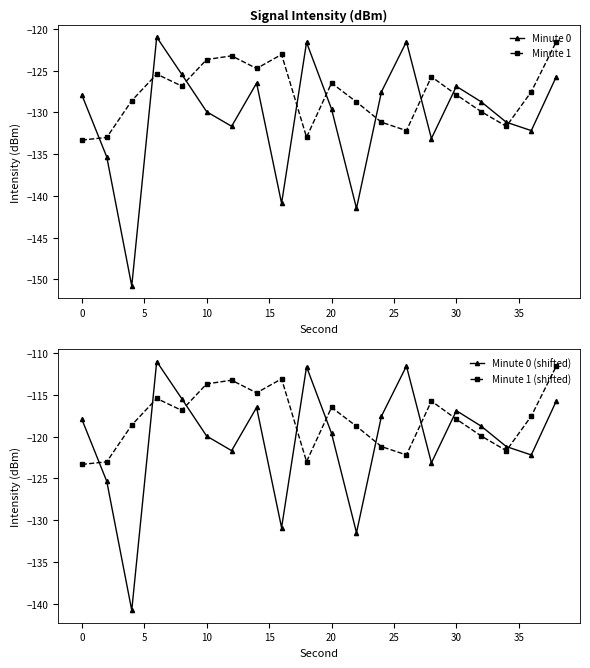

What are all the series names shown in the legend?

Minute 0, Minute 1, Minute 0 (shifted), Minute 1 (shifted)